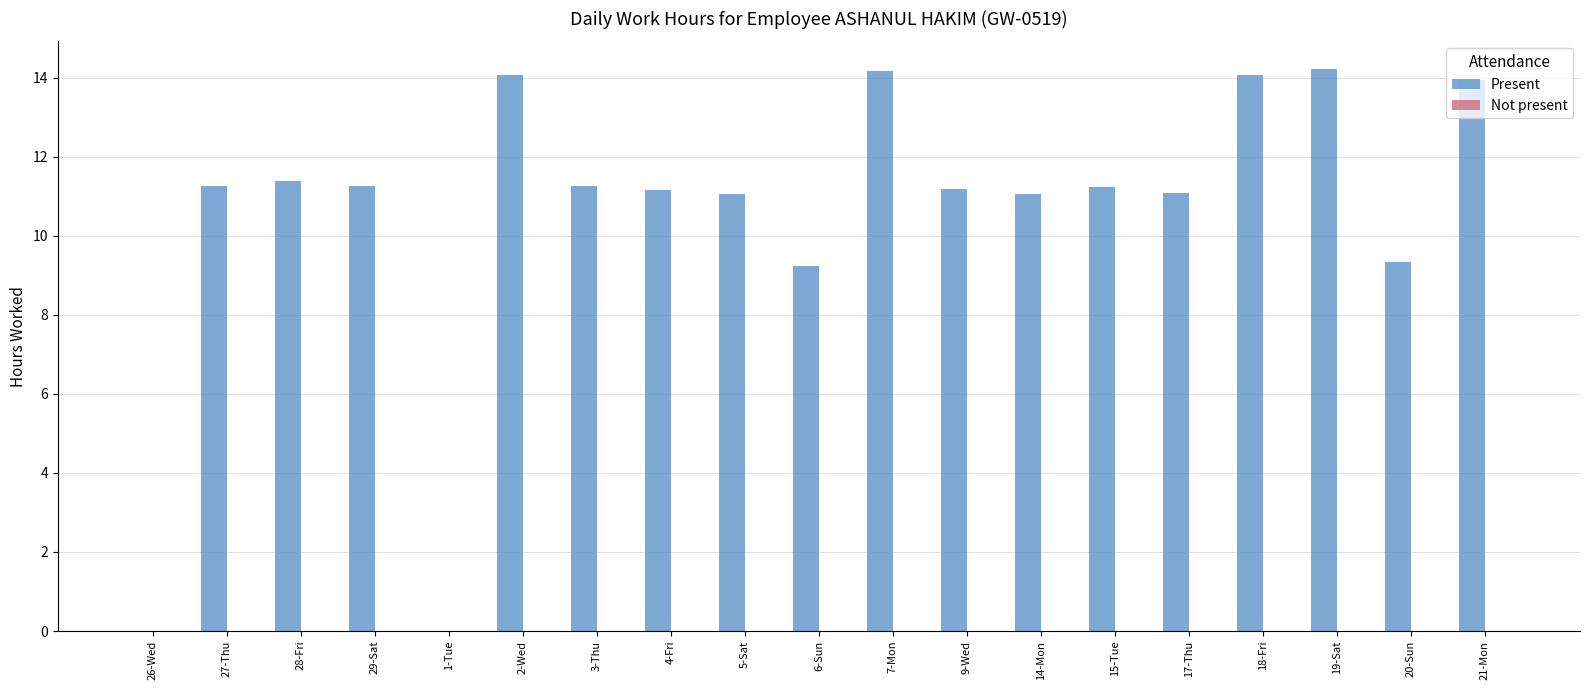

What is the greatest value displayed?

14.2